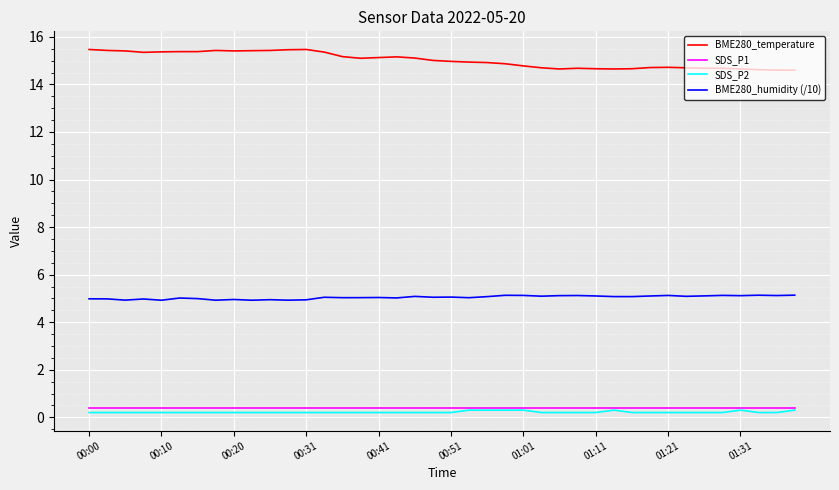

True or false: BME280_temperature and BME280_humidity (/10) cross at least once.

False